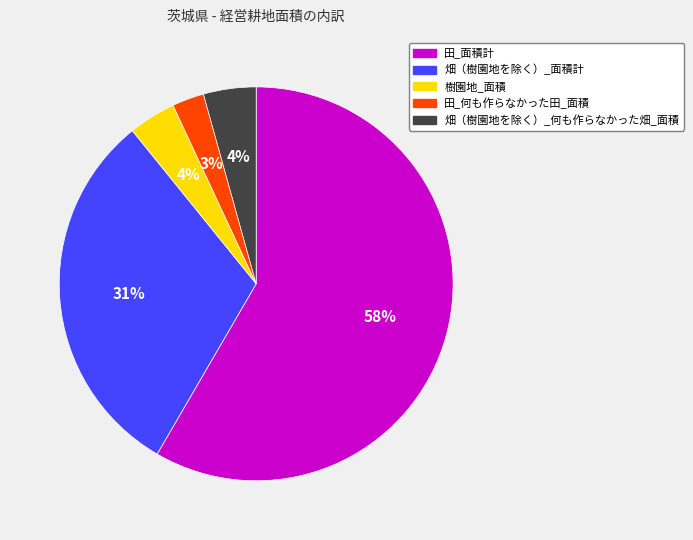

Which has a higher value, 畑（樹園地を除く）_面積計 or 田_面積計?

田_面積計